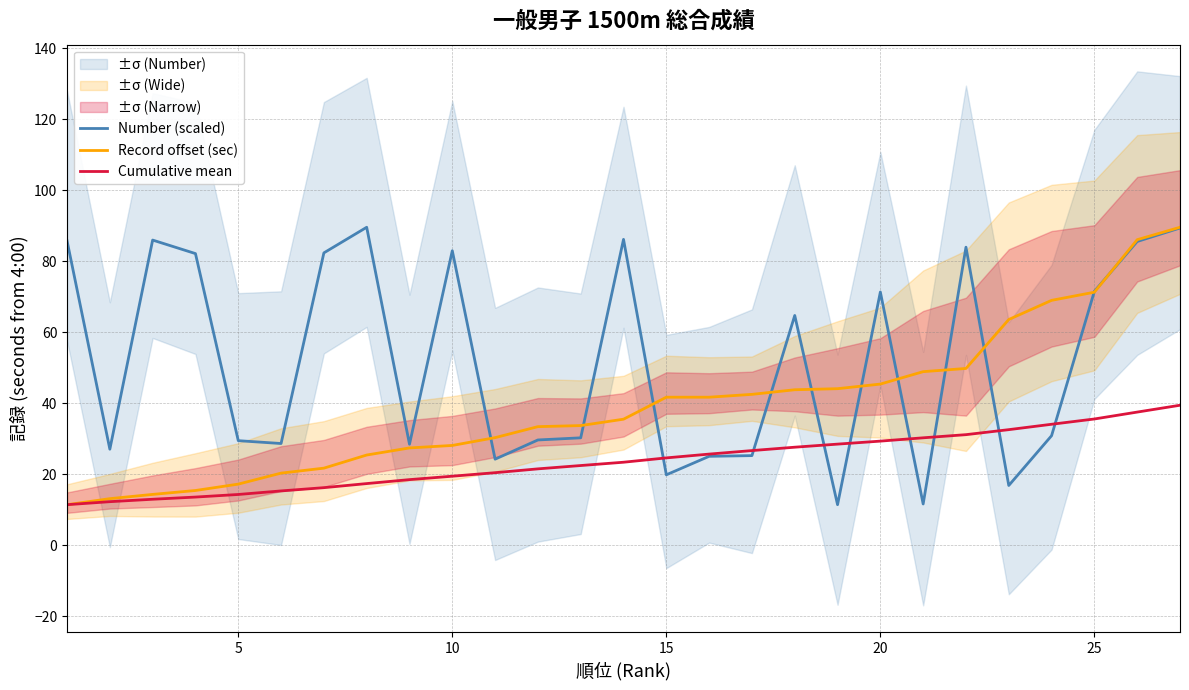

What is the sum of all Record offset (sec) values?

1064.7